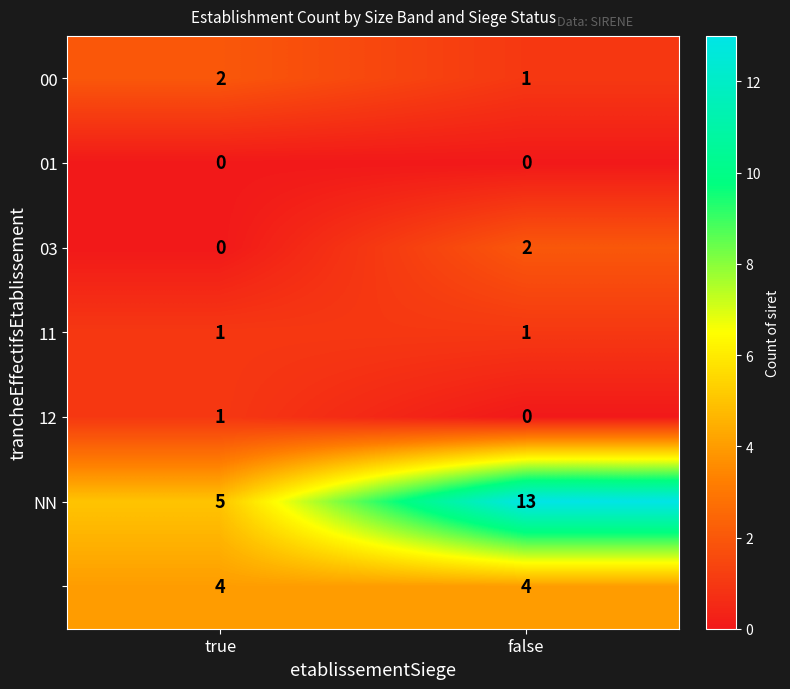

What is the greatest value displayed?

13